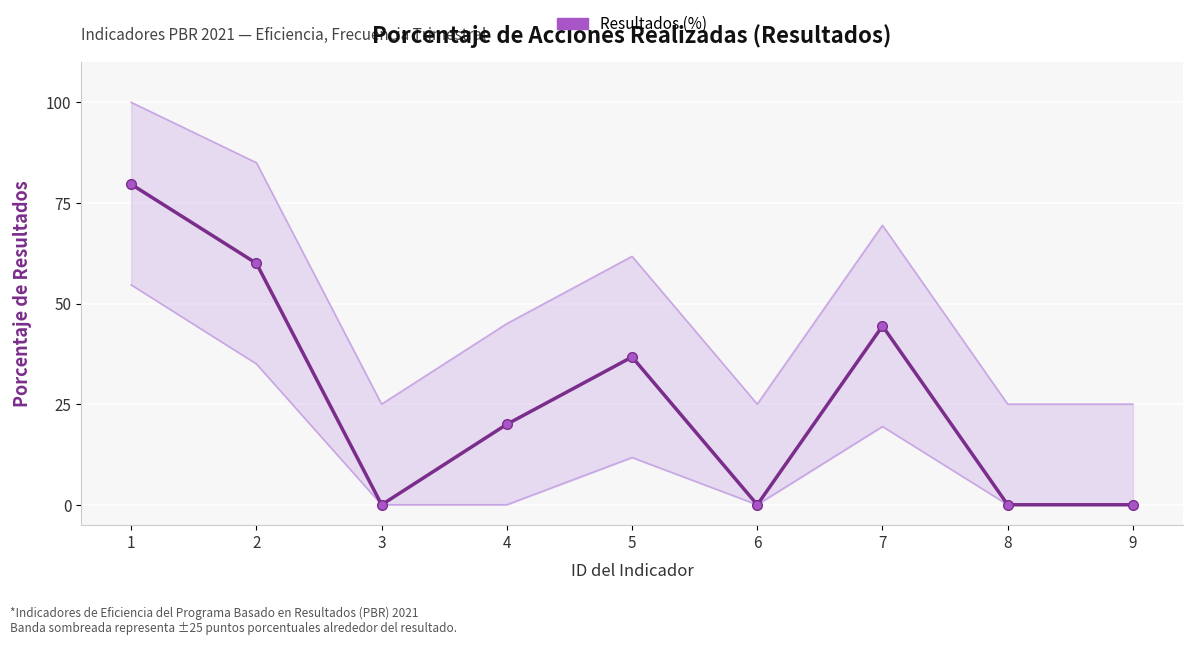

Read the value at 4.

20.0